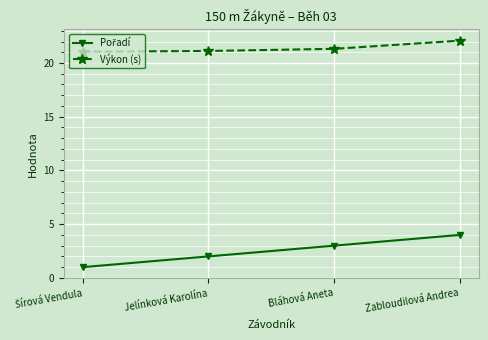

The Výkon (s) series shows 35.8 at Zabloudilová Andrea. True or false?

False